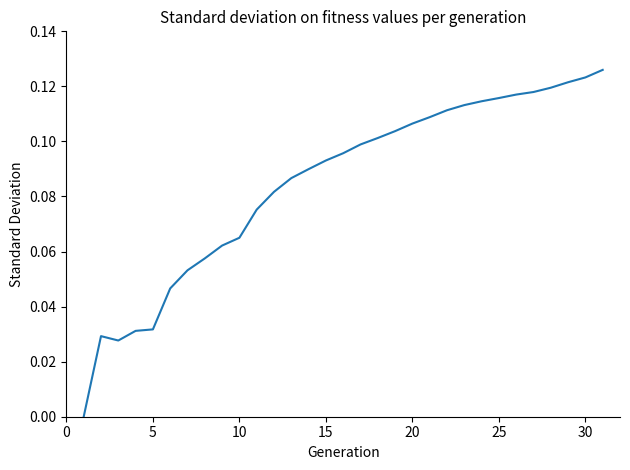

Reading left to right, what are all the values shown in this chart?

0.0	0.0	0.0	0.0	0.0	0.0	0.1	0.1	0.1	0.1	0.1	0.1	0.1	0.1	0.1	0.1	0.1	0.1	0.1	0.1	0.1	0.1	0.1	0.1	0.1	0.1	0.1	0.1	0.1	0.1	0.1